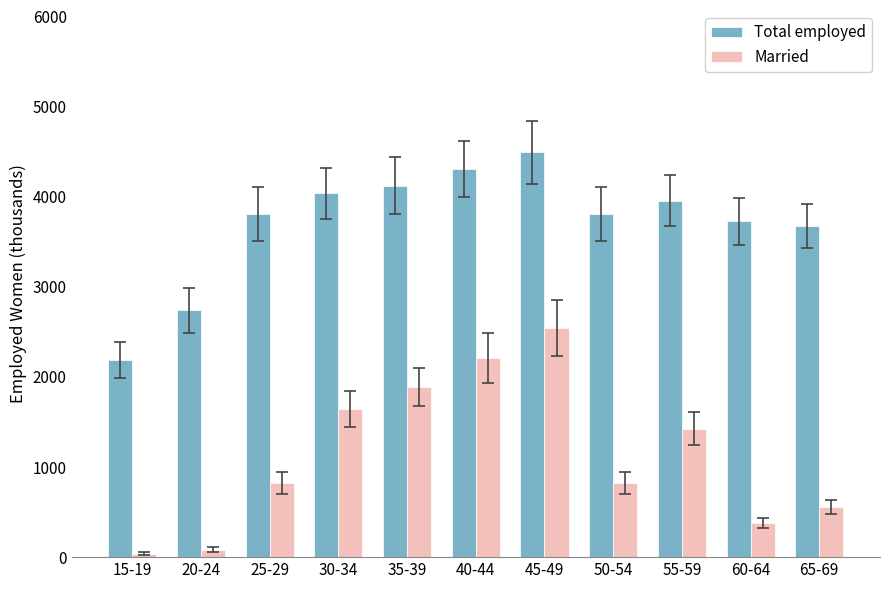

What is the sum of all Total employed values?

40863